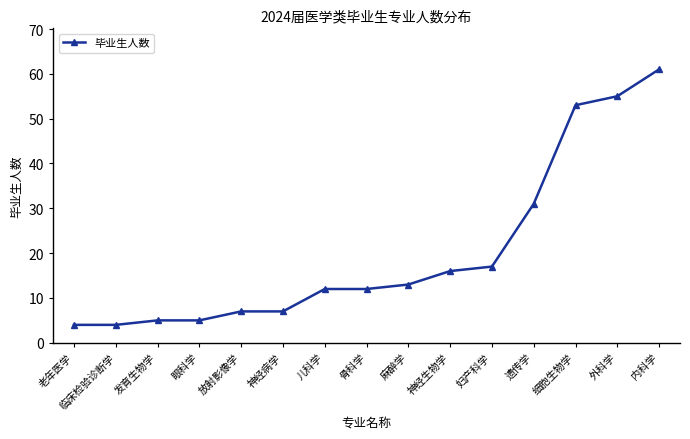

What is the difference between the values at 神经生物学 and 发育生物学?

11